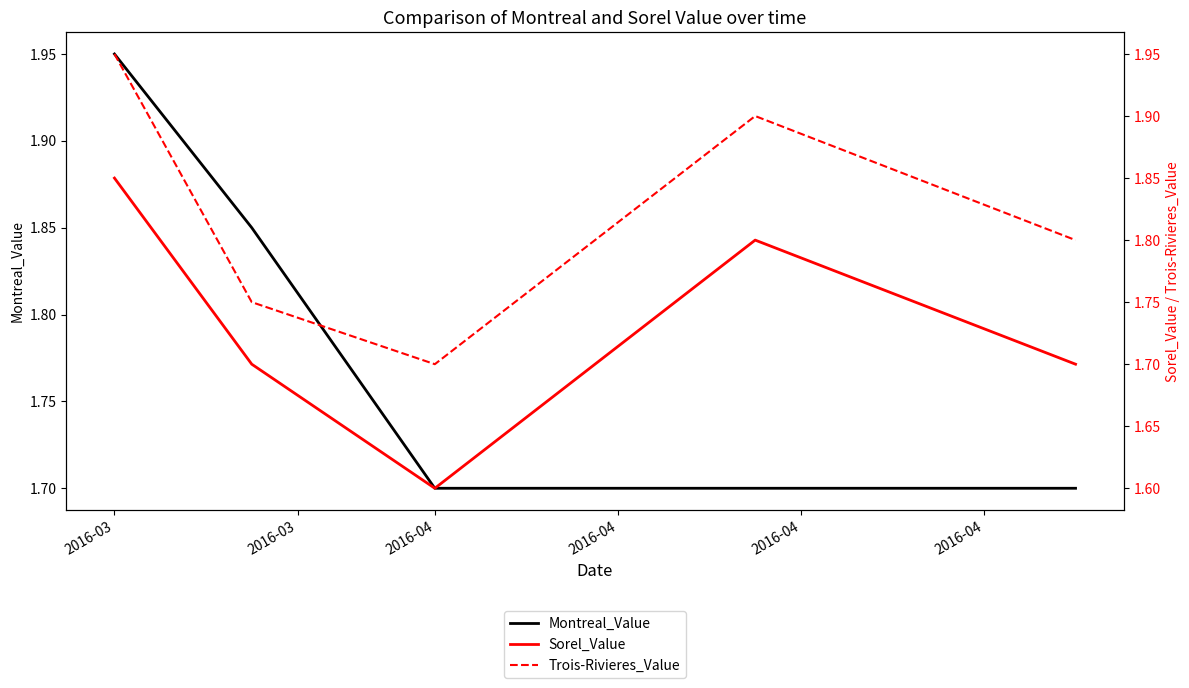

What is the lowest value of the Sorel_Value series?

1.6